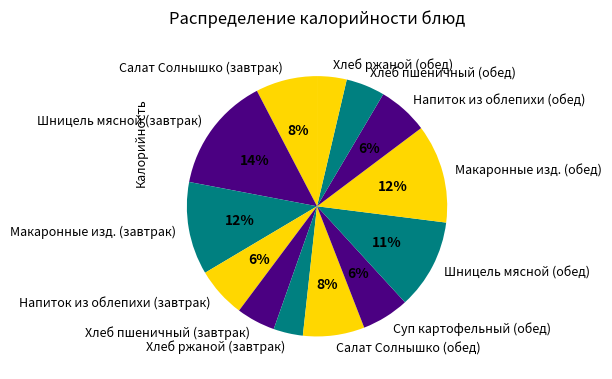

Which slice is the largest?

Шницель мясной (завтрак)